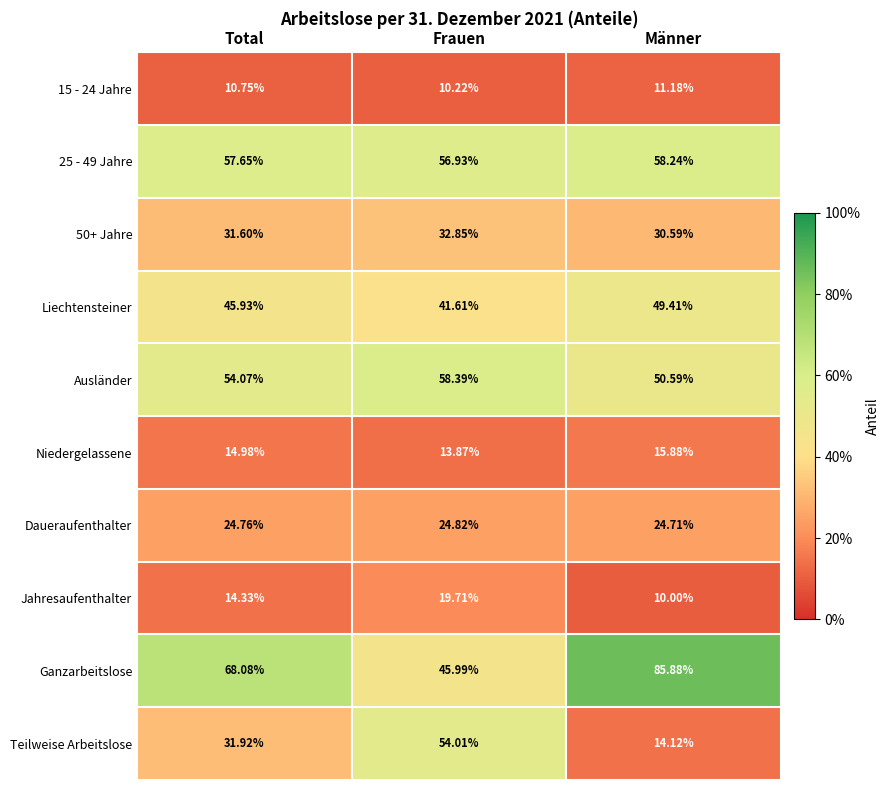

How many data points does each series have?

3